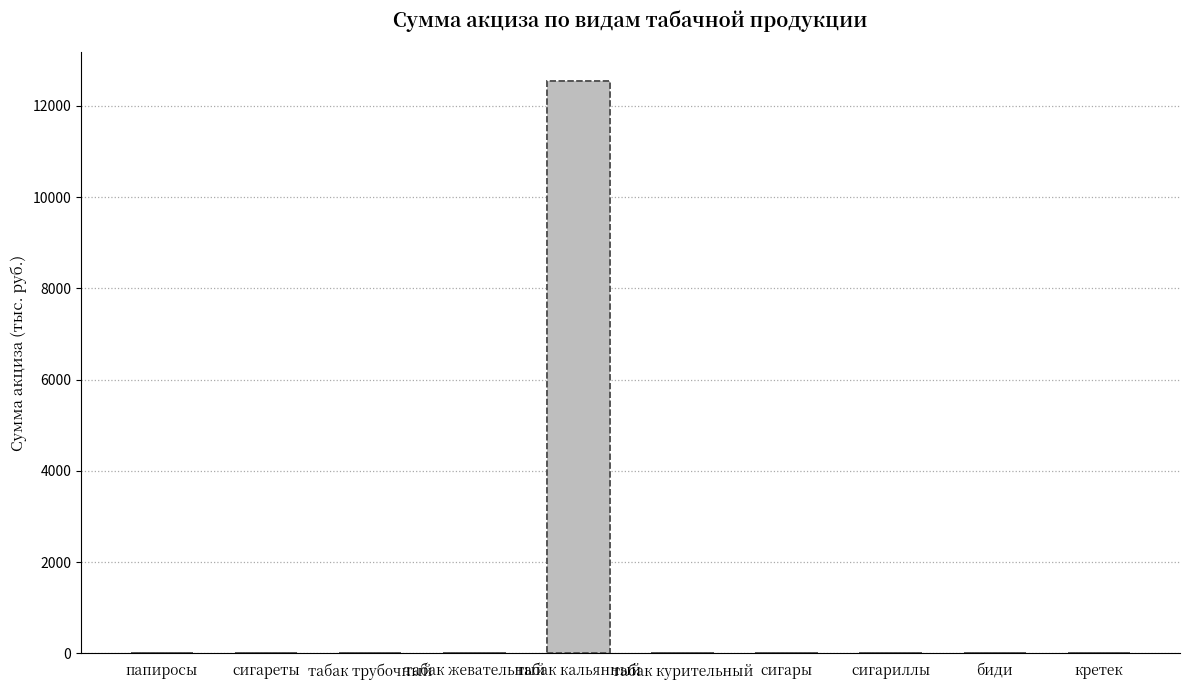

Are the bars horizontal?

No